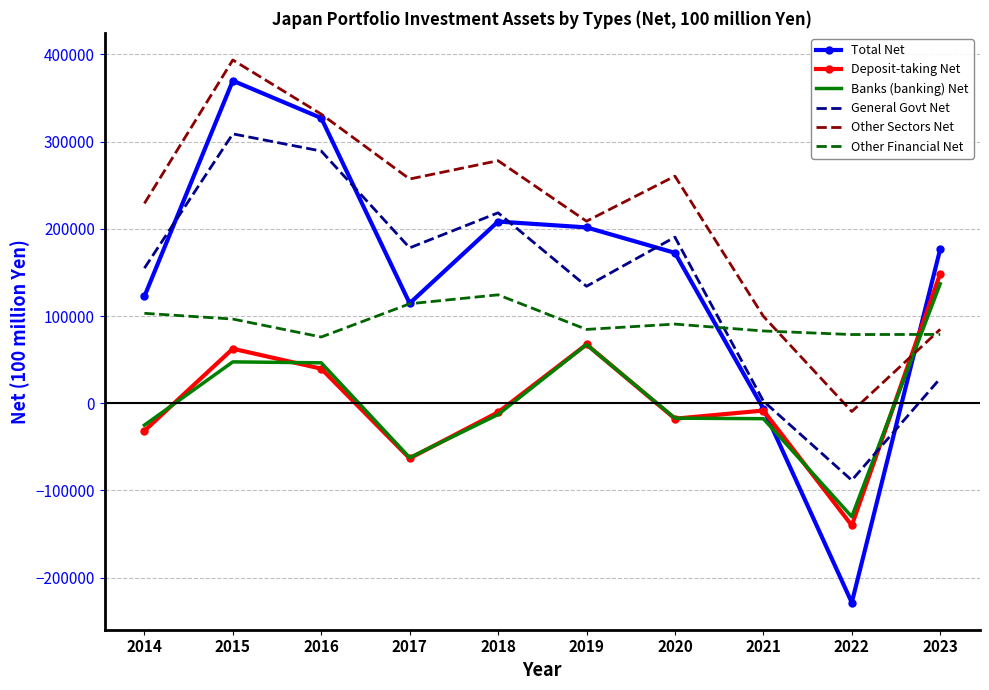

At which label does Total Net first exceed 176752?

2015